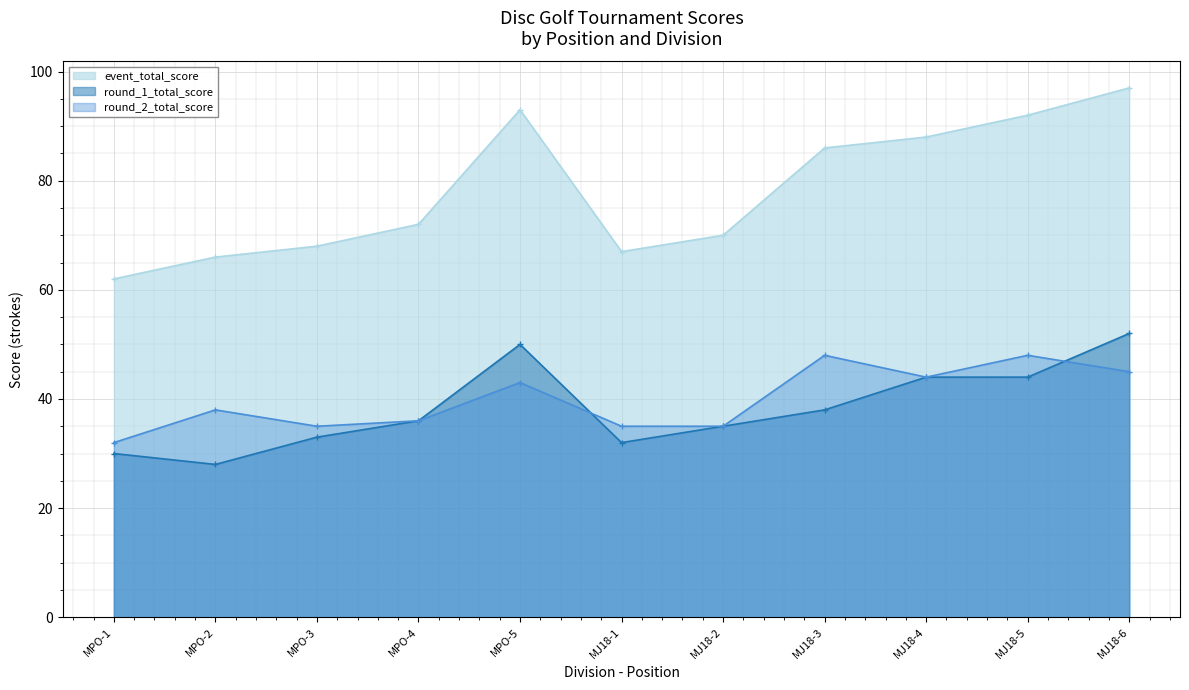

What is the approximate value of round_2_total_score at MJ18-3, to the nearest 5?

50